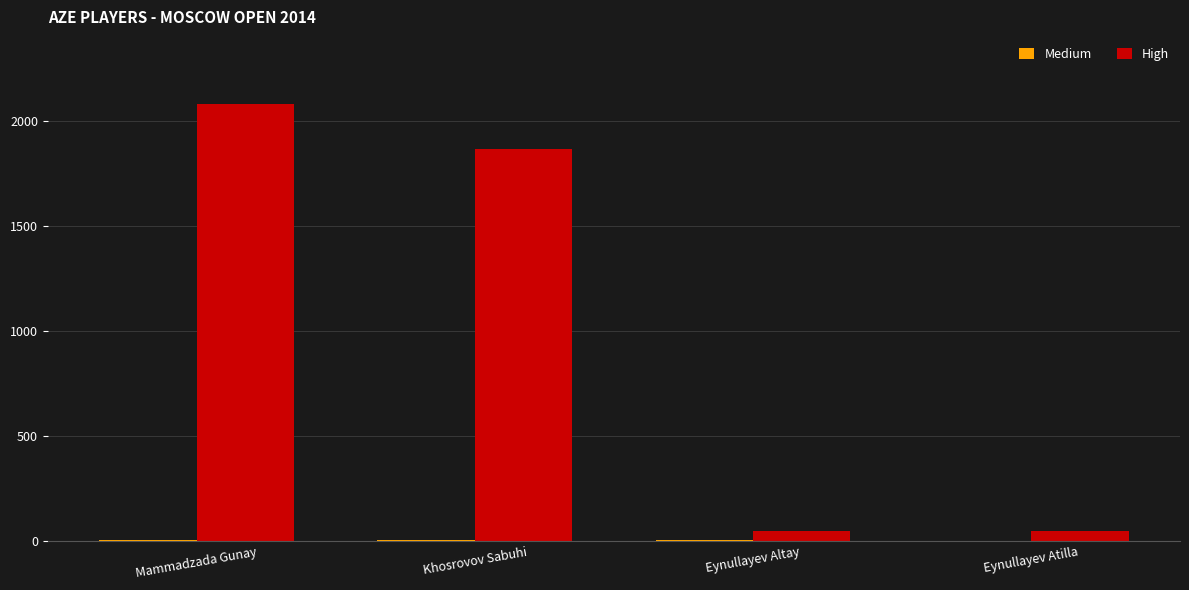

Which series changed the most between Mammadzada Gunay and Khosrovov Sabuhi?

High